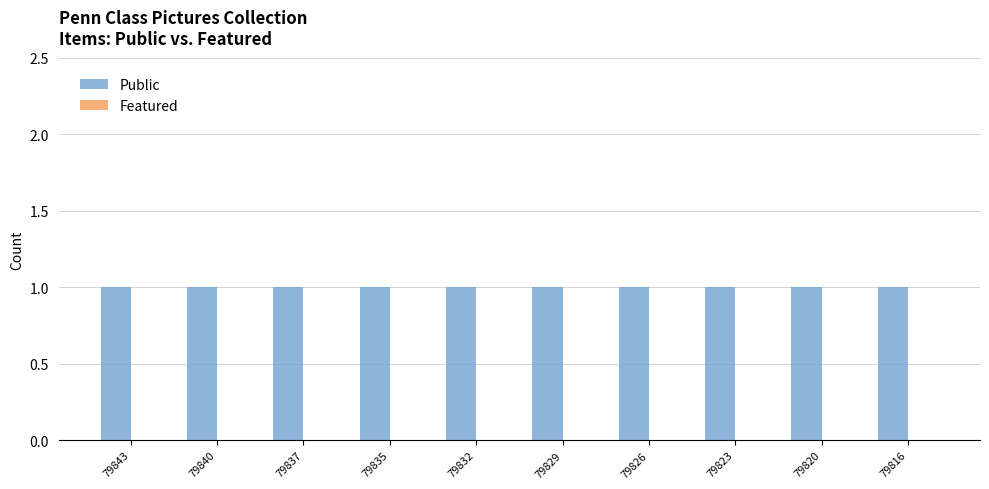

What is the approximate value of Public at 79823?

1